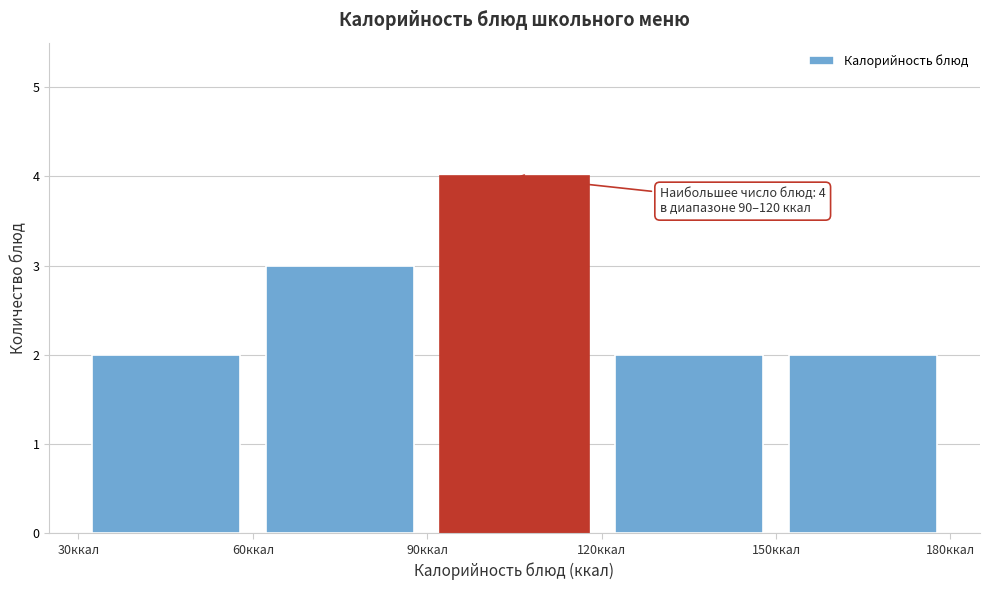

Over which range of the x-axis is the bar tallest?

90 to 120